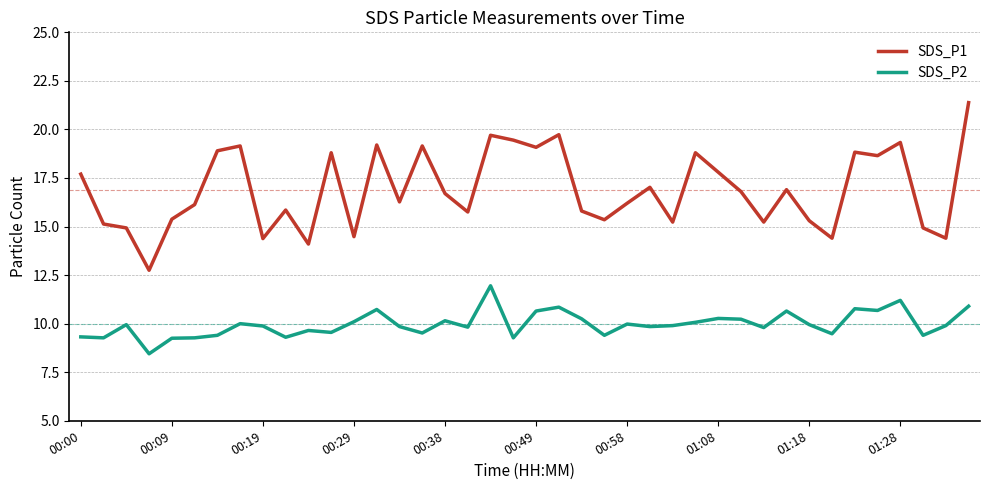

How many values in the SDS_P1 series exceed 16?

23